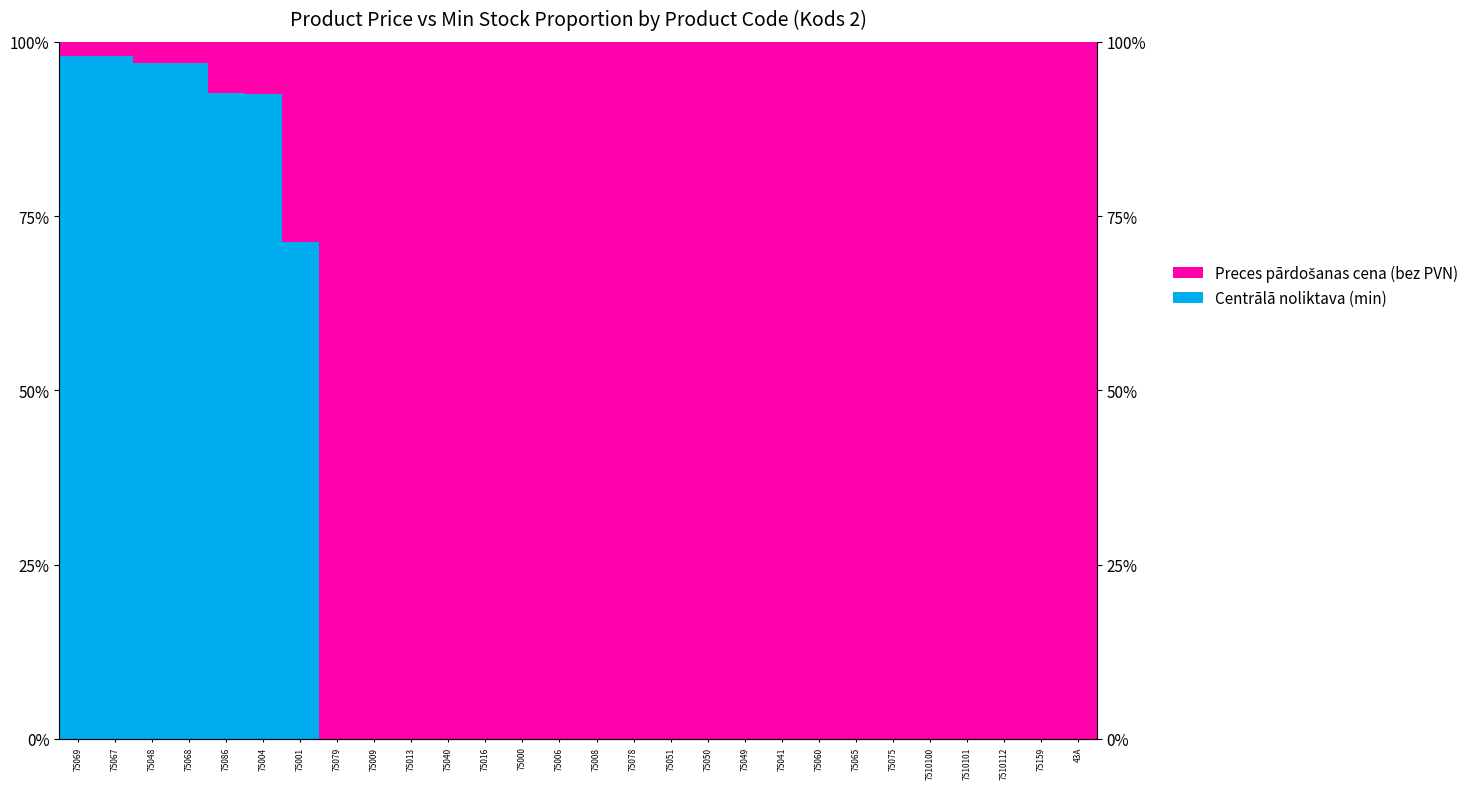

Where is Centrālā noliktava (min) nearest to the value 48?

75001